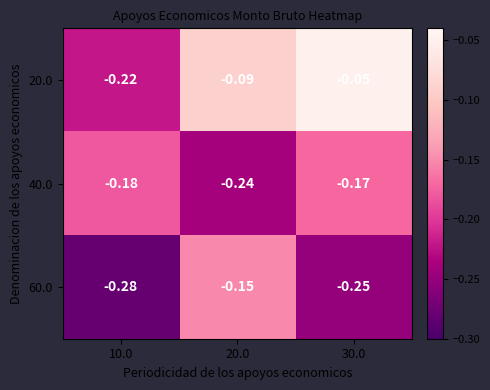

At which category does the chart reach its minimum across all series?

10.0